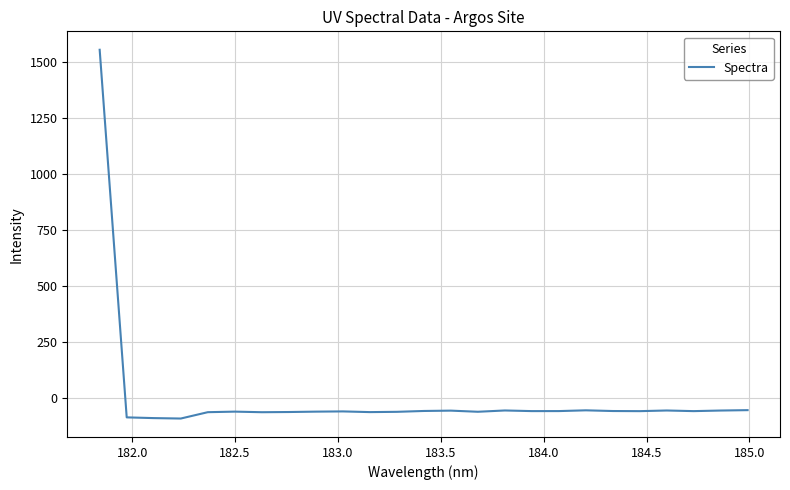

What is the minimum value shown in the chart?

-90.0